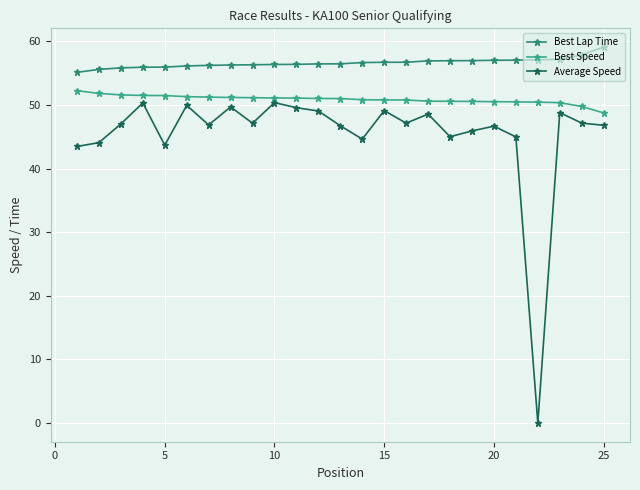

Which series has the largest range (max minus min)?

Average Speed